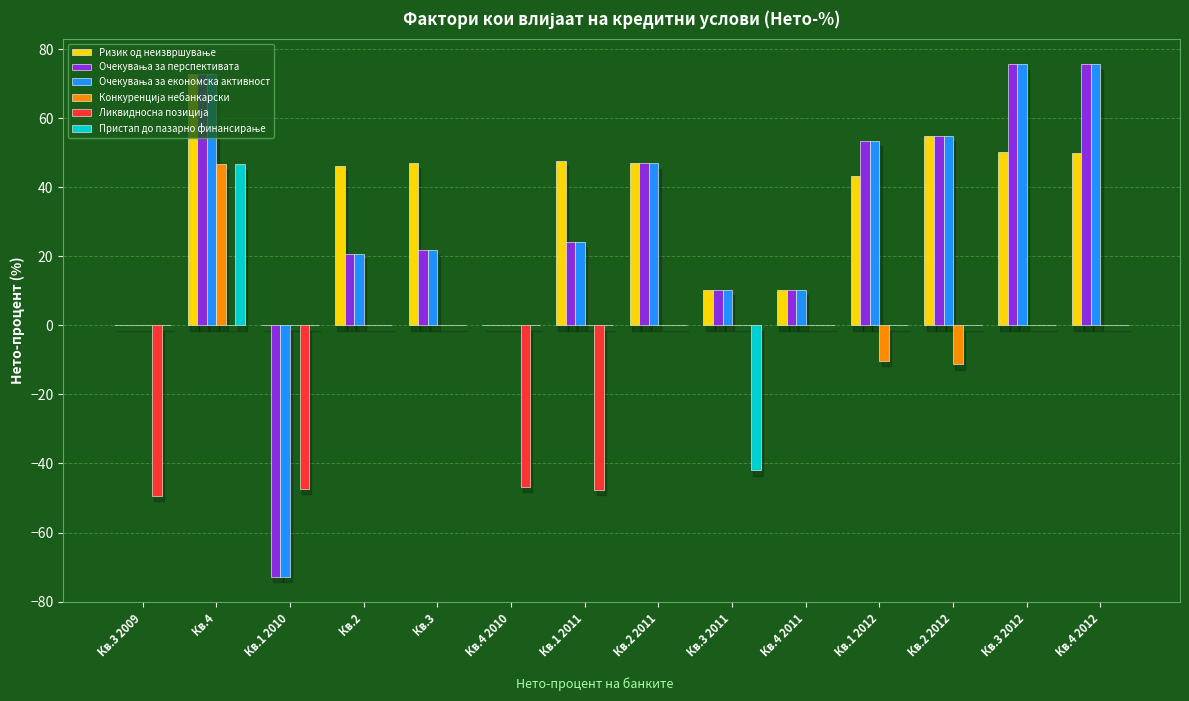

What is the greatest value displayed?

75.6